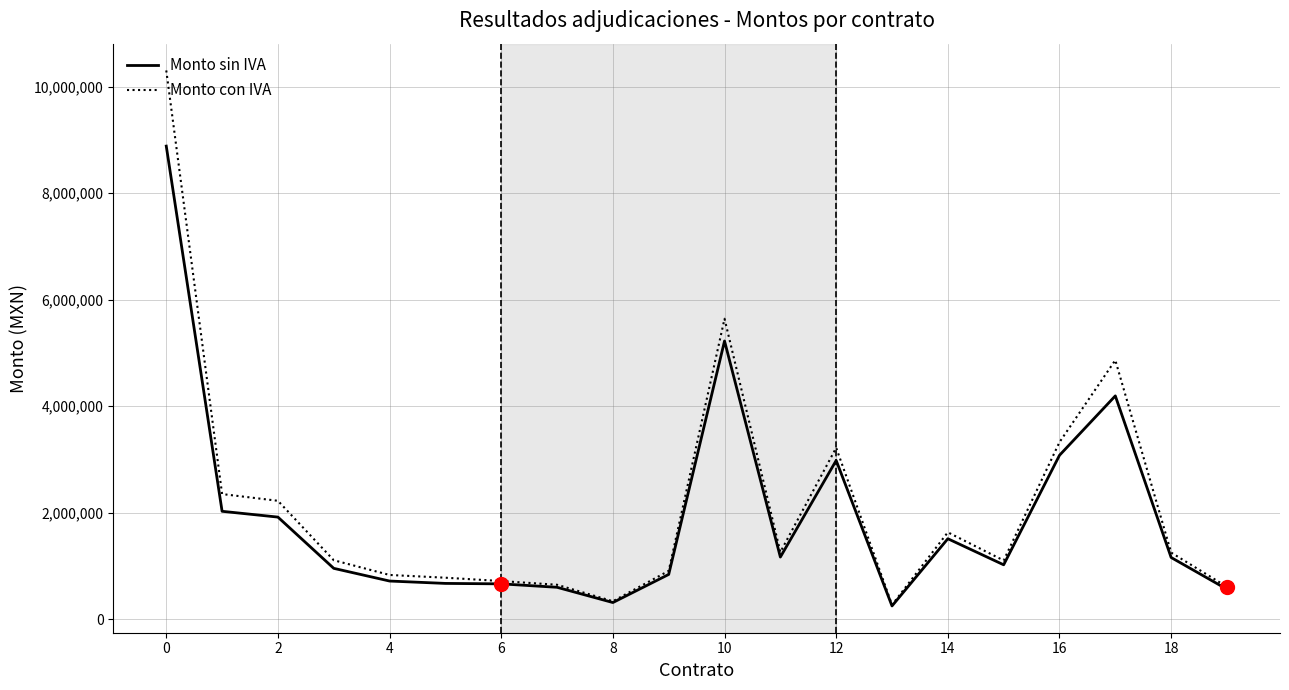

Which series has the largest range (max minus min)?

Monto con IVA